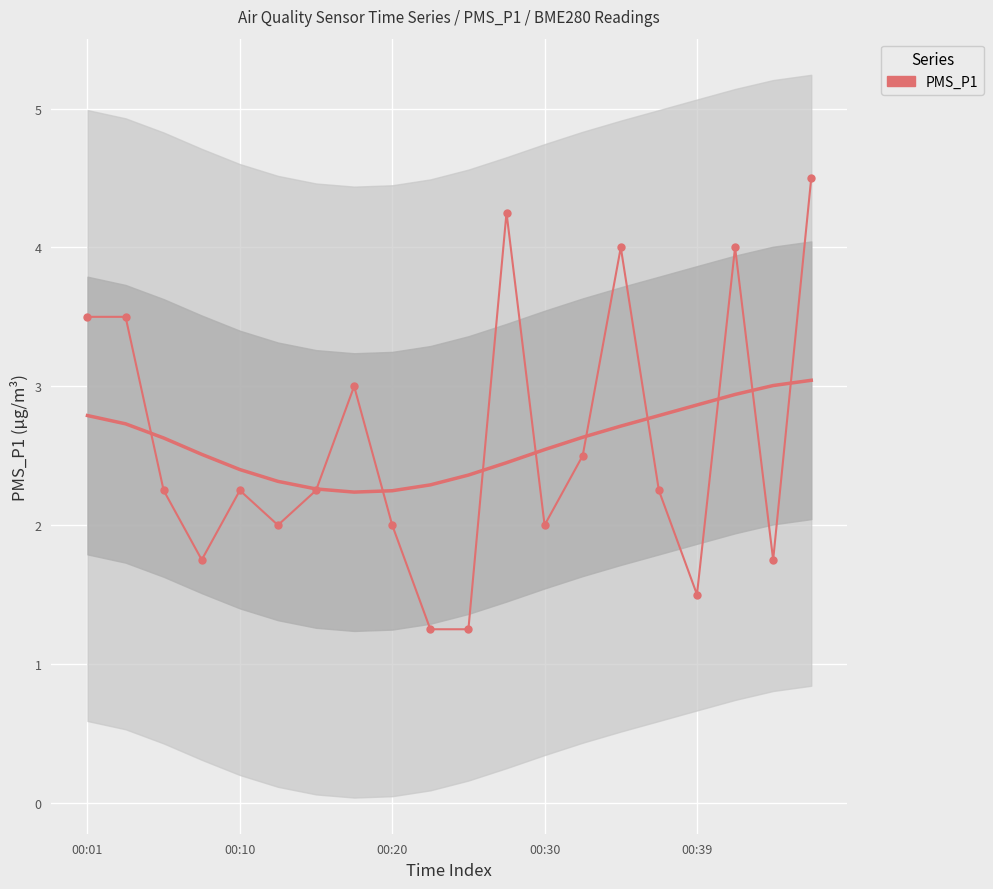

What is the smallest value displayed?

1.2